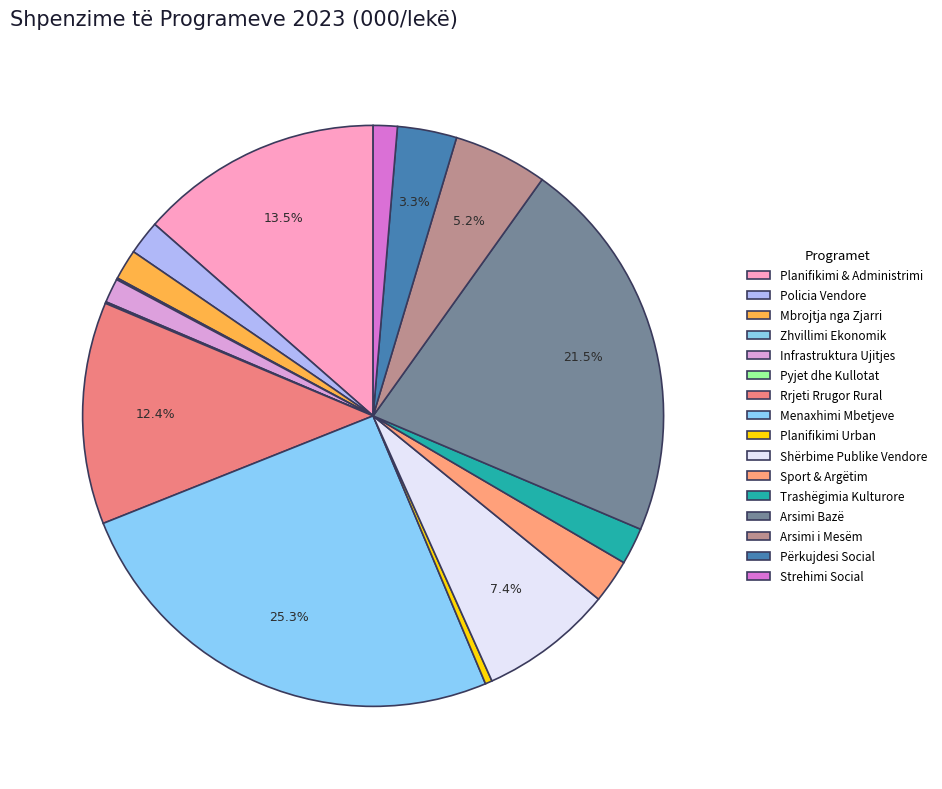

Which category has the biggest portion of the pie?

Menaxhimi i Mbetjeve